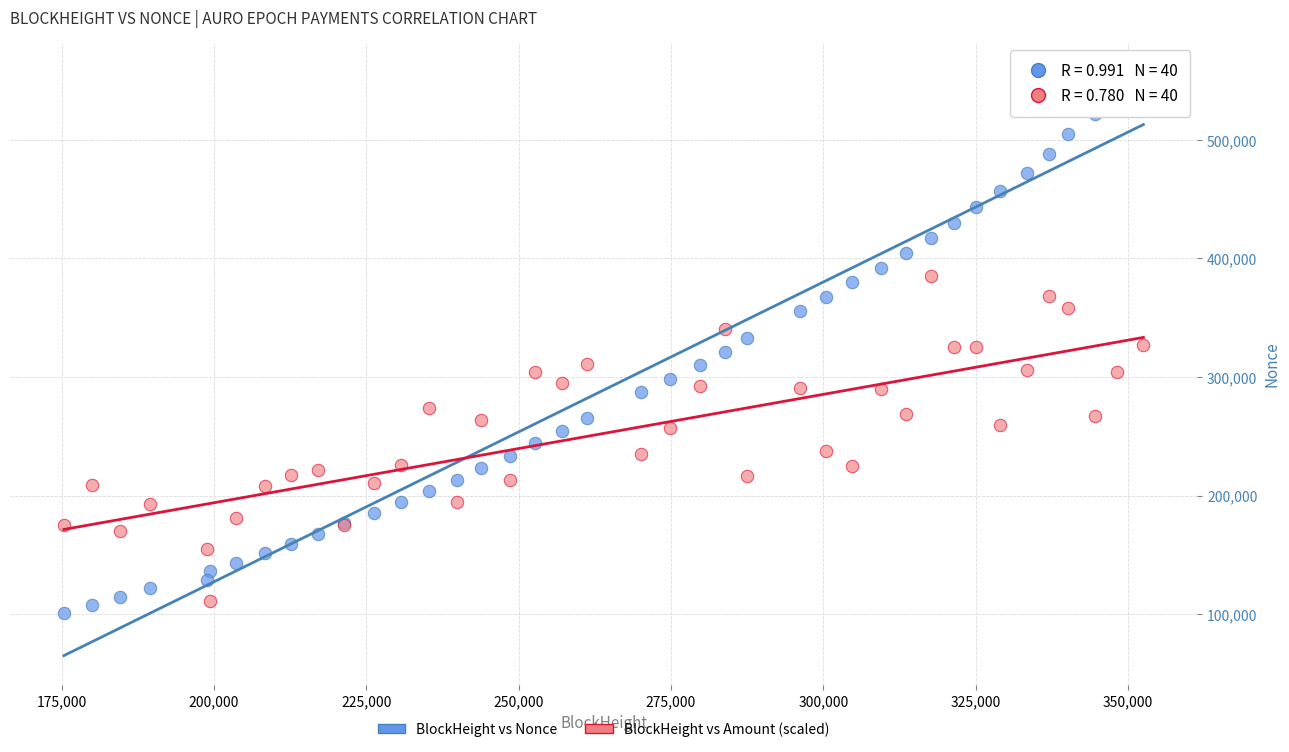

Which series contains the highest Y value?

BlockHeight vs Nonce